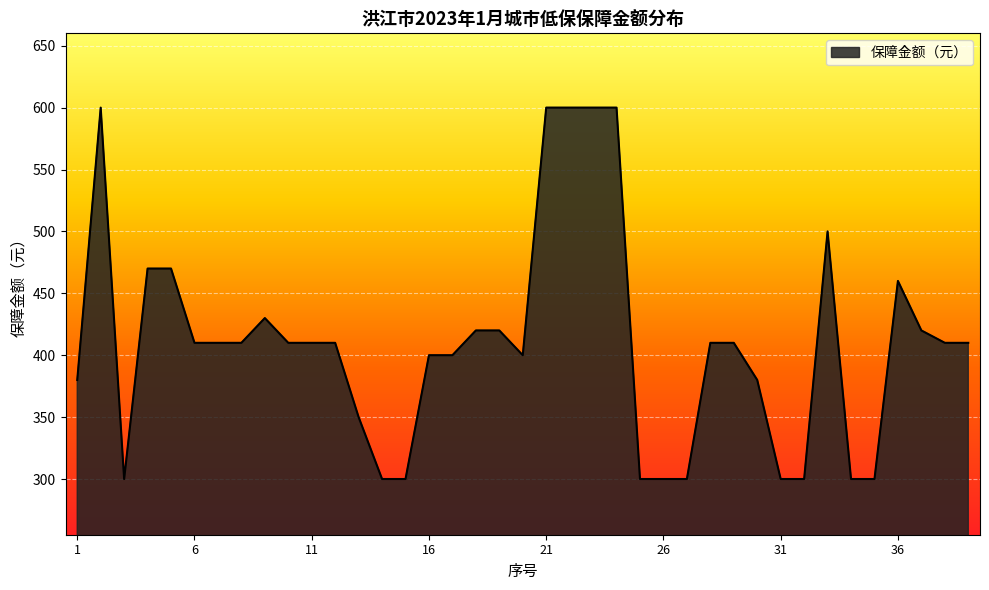

What is the maximum value shown in the chart?

600